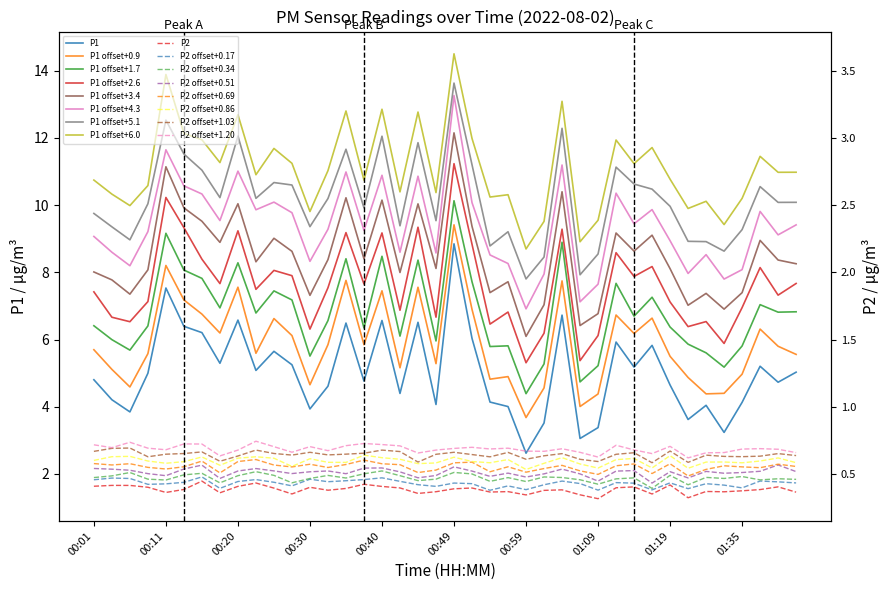

Approximately how many times larger is the value at 00:20 compared to 01:30?

1.3